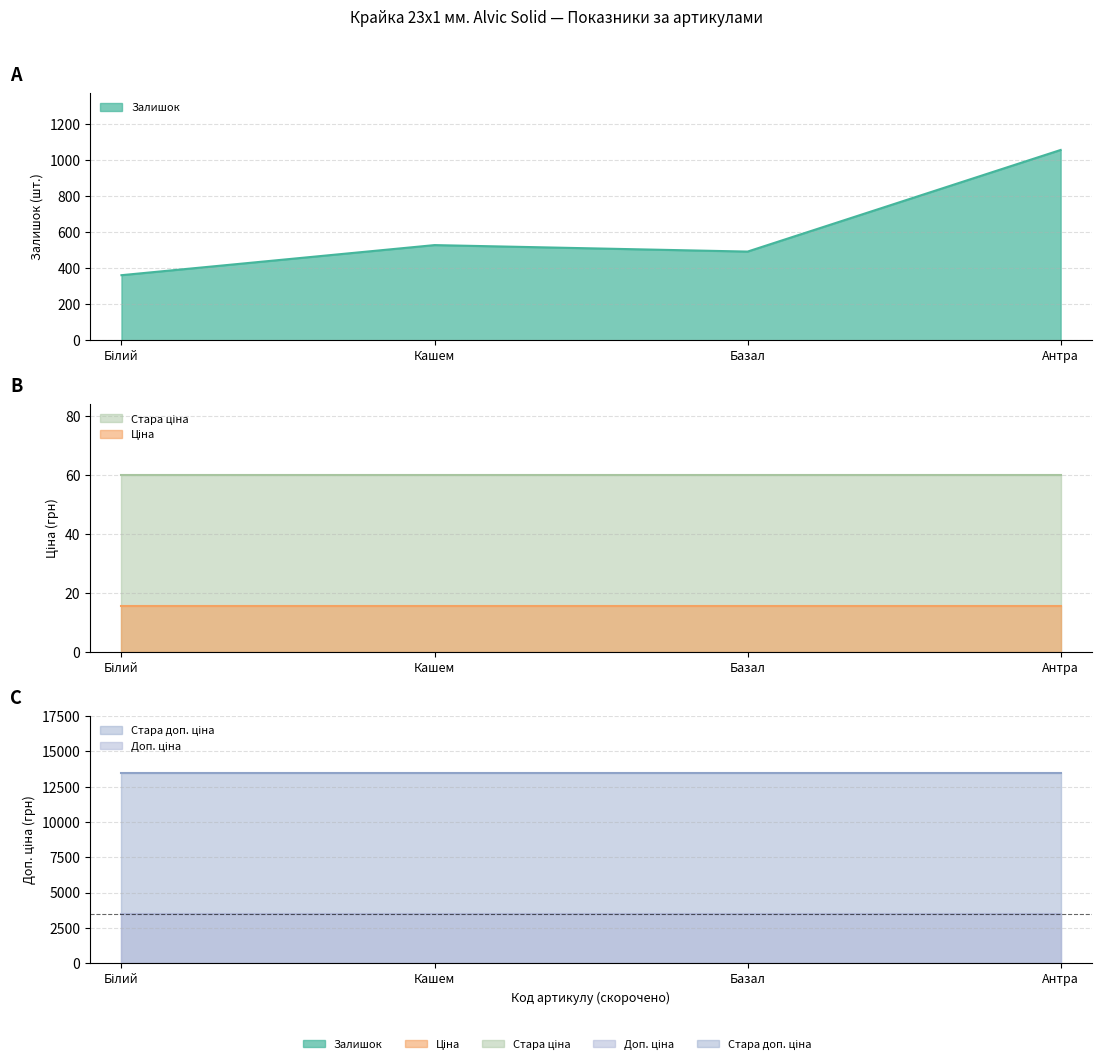

What is the value of the Залишок point at the 4th from the left?

1056.0